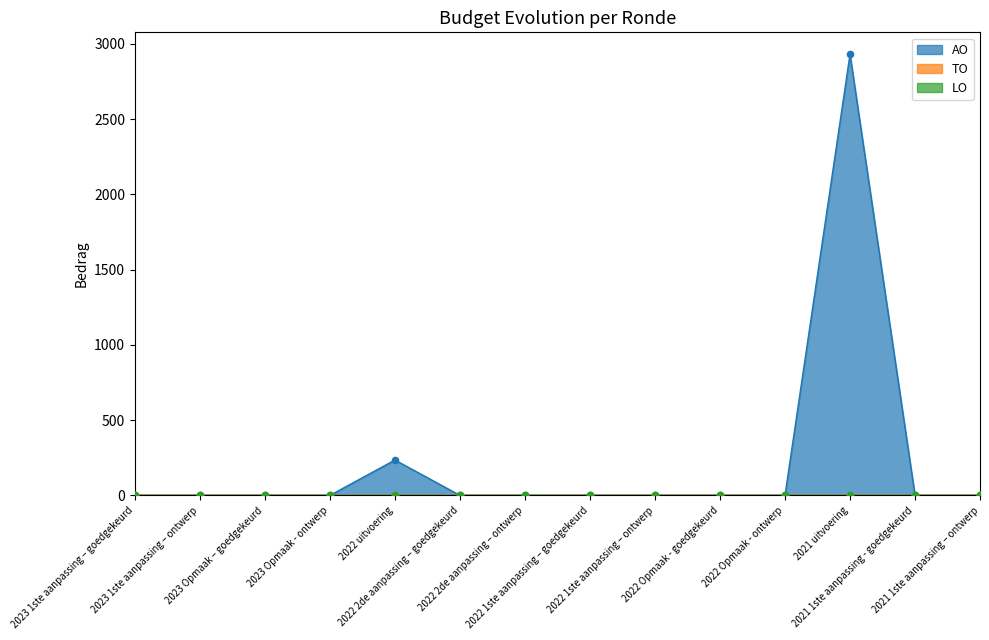

Which series has the largest total across all categories?

AO